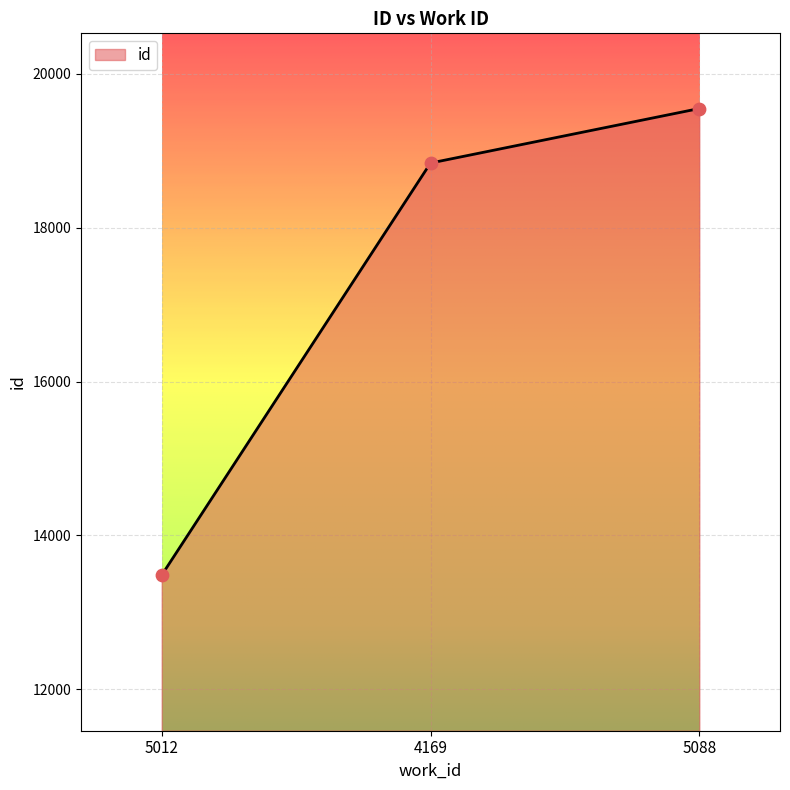

What is the change in value from 5012 to 5088?

+6068